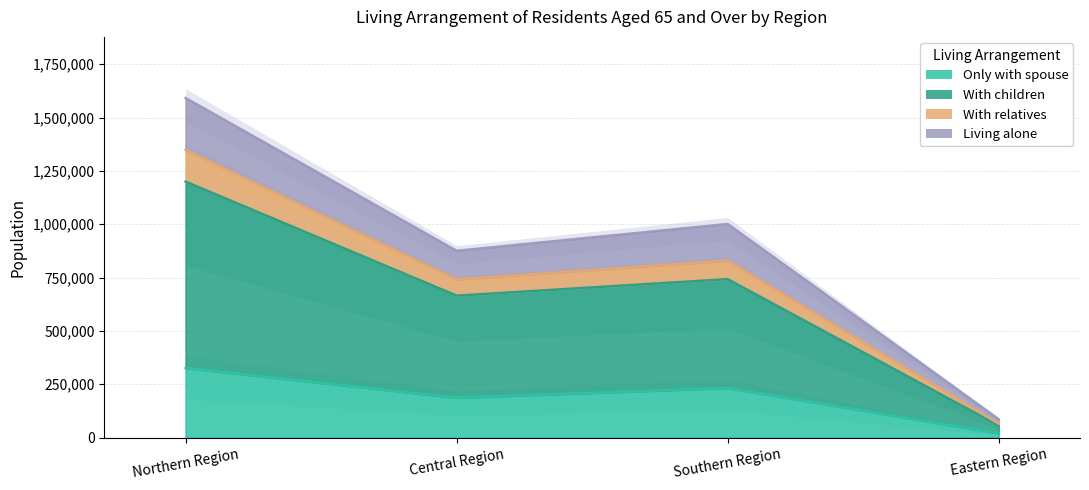

Rank the series at Northern Region from lowest to highest value.

Only with spouse, Living alone, With children, With relatives